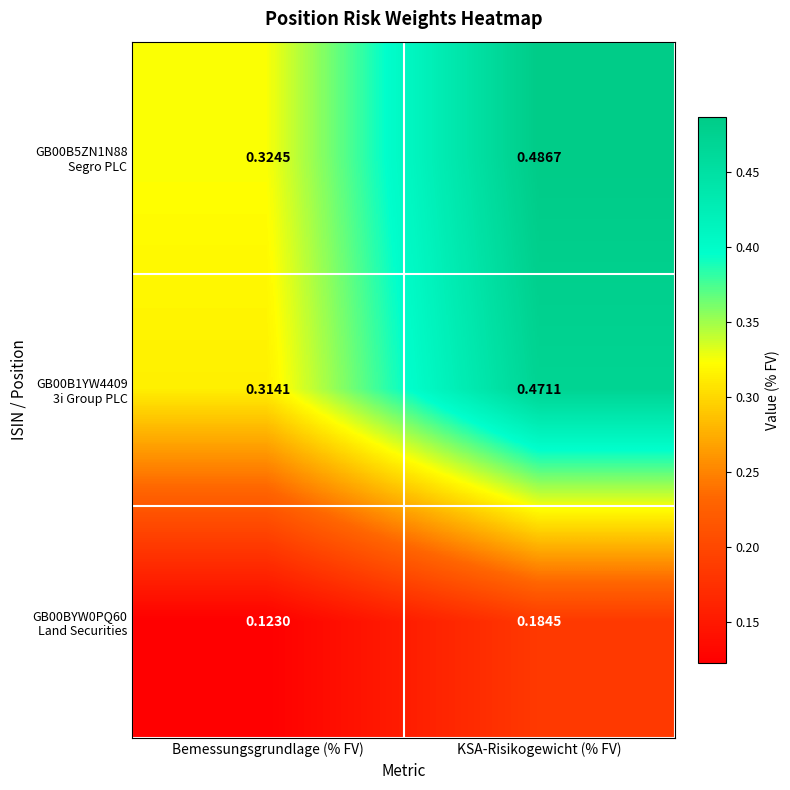

Which category has the highest value across all series?

KSA-Risikogewicht (% FV)